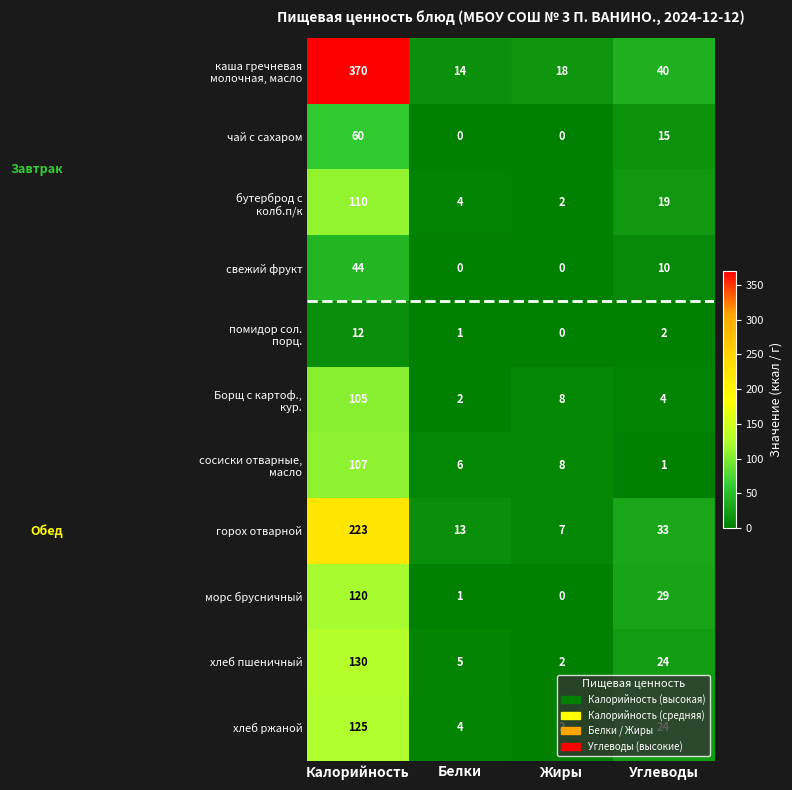

True or false: горох отварной has a value of 33 at Углеводы.

True